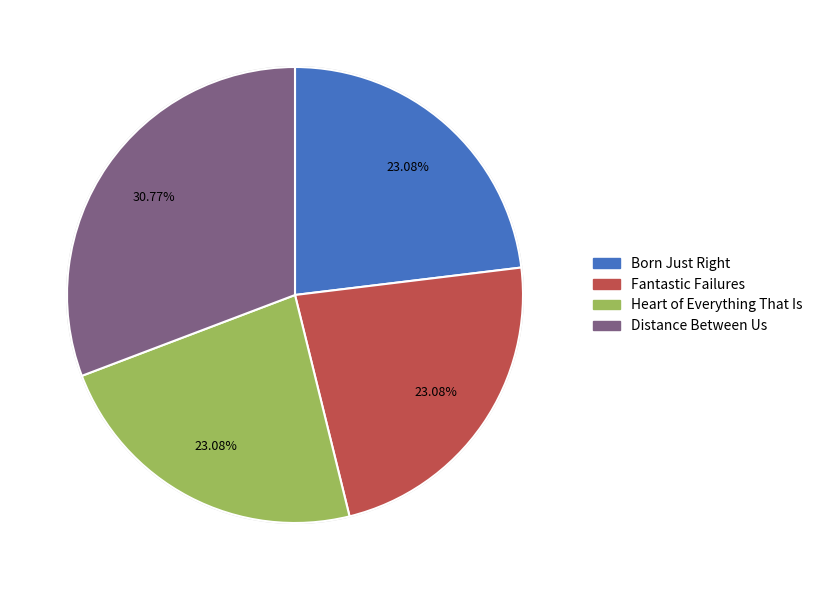

Which has a higher value, Distance Between Us or Heart of Everything That Is?

Distance Between Us